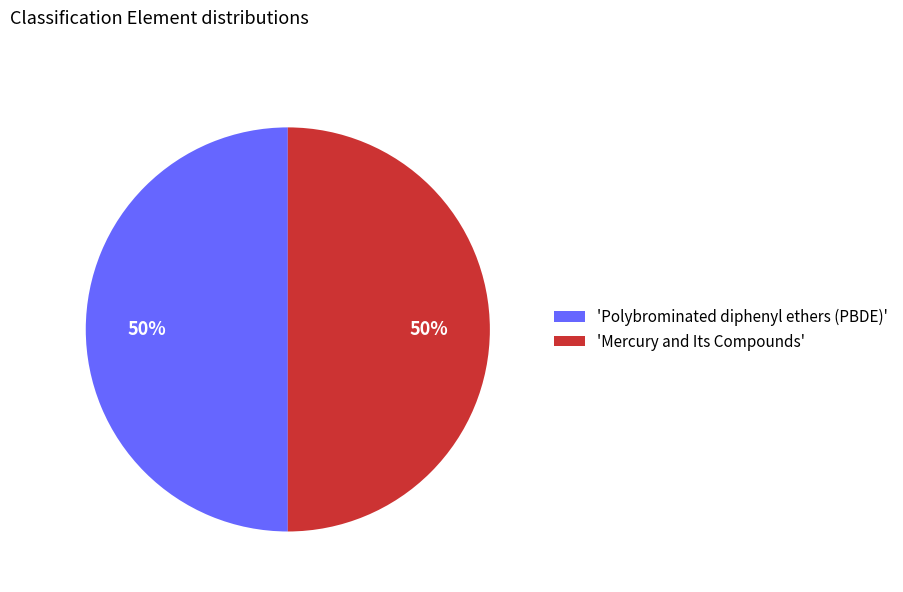

Is it true that 'Mercury and Its Compounds' is 35% of the pie?

False